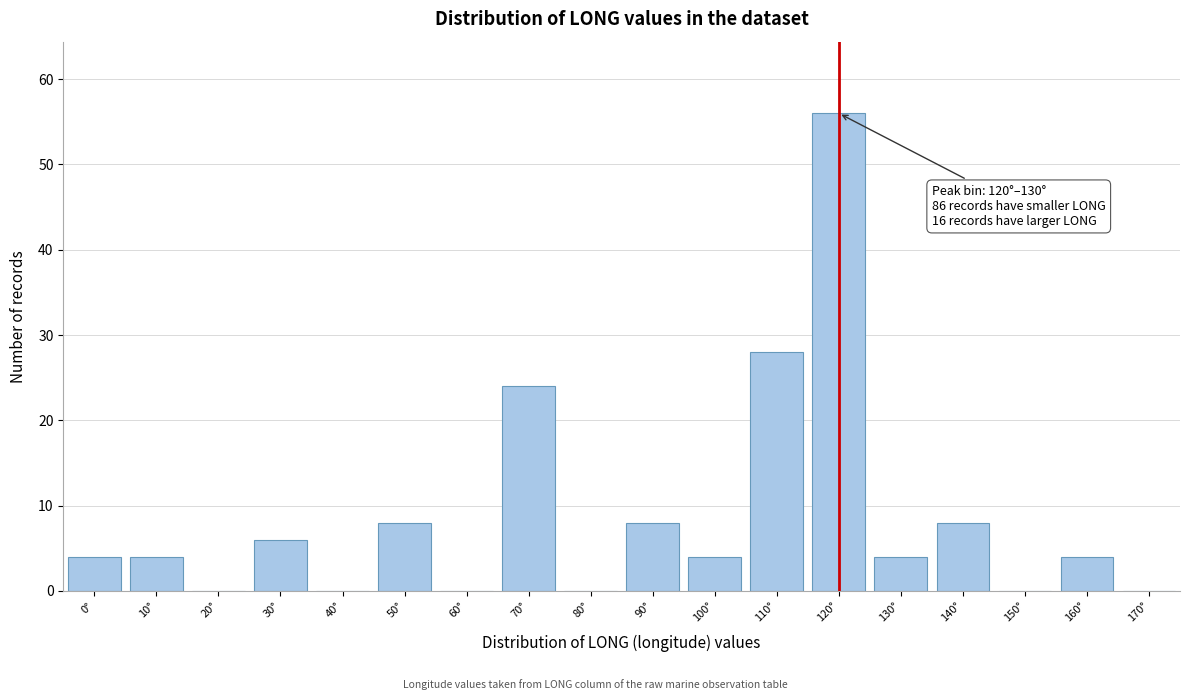

Is it true that the value at 30° is 6?

True